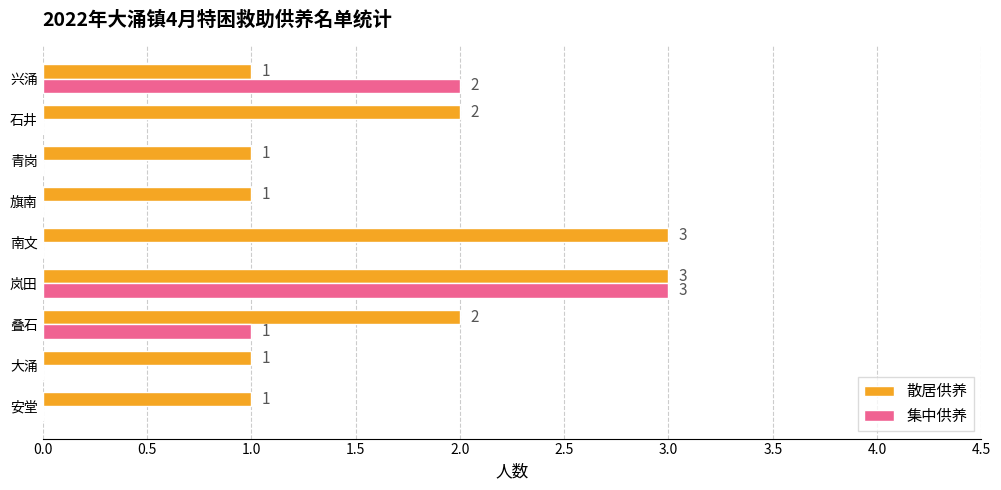

Is it true that 集中供养 equals -2 at 旗南?

False